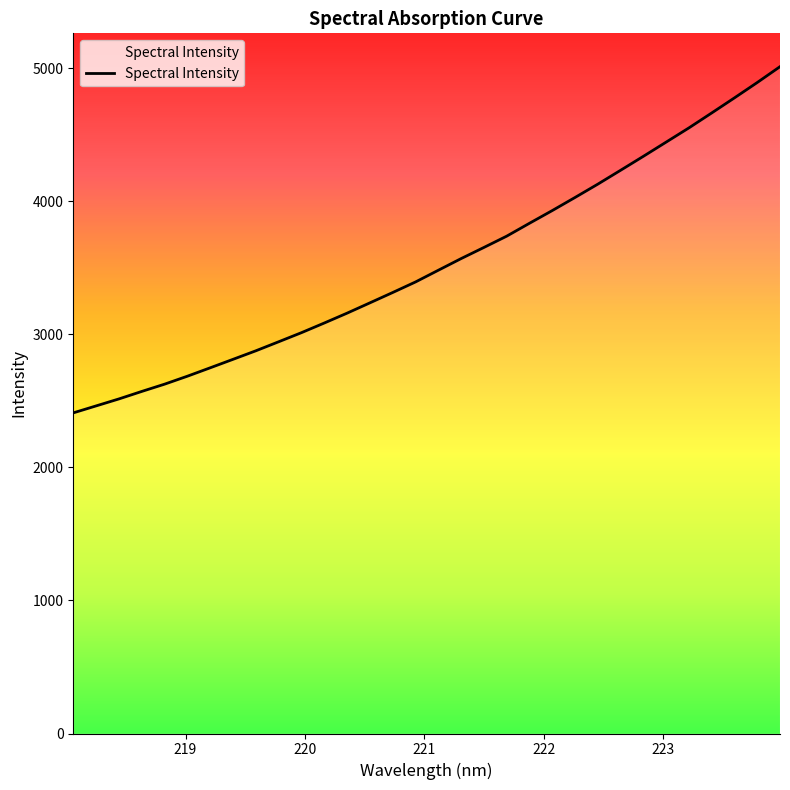

What is the greatest value displayed?

5013.6